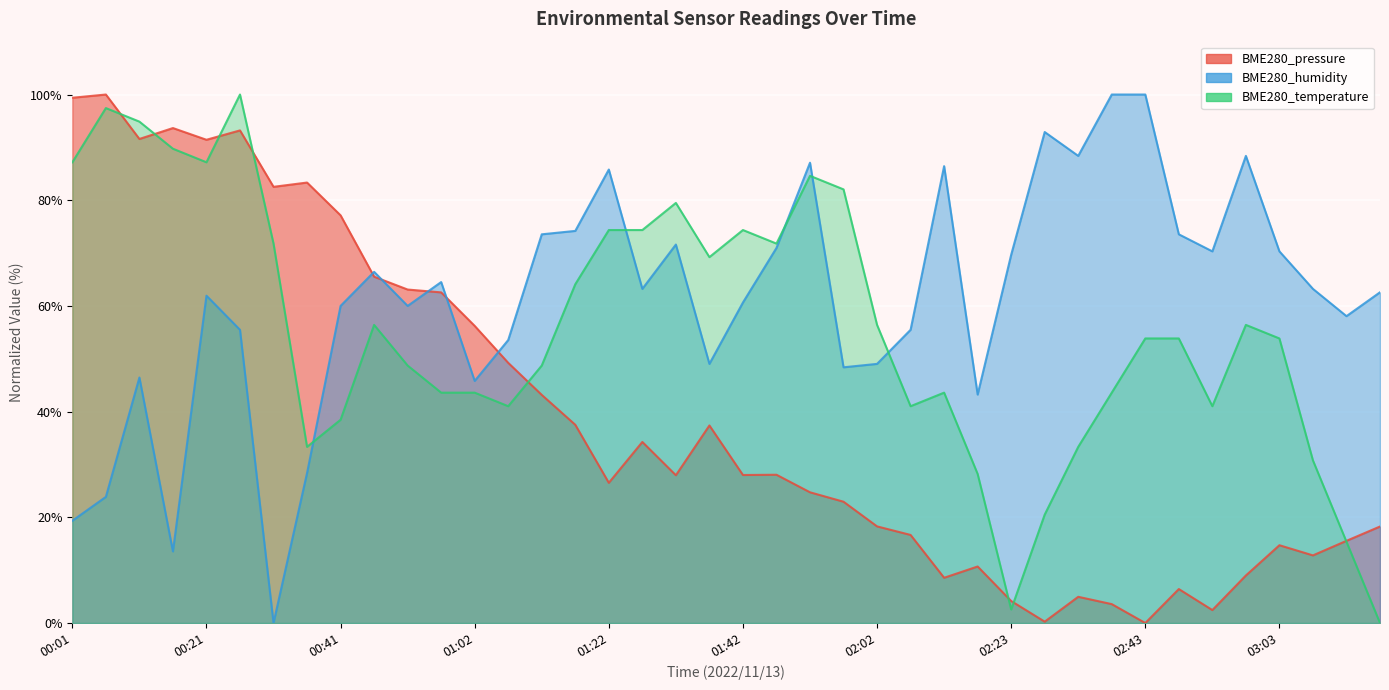

Rank the series by their average value, from highest to lowest.

BME280_humidity, BME280_temperature, BME280_pressure